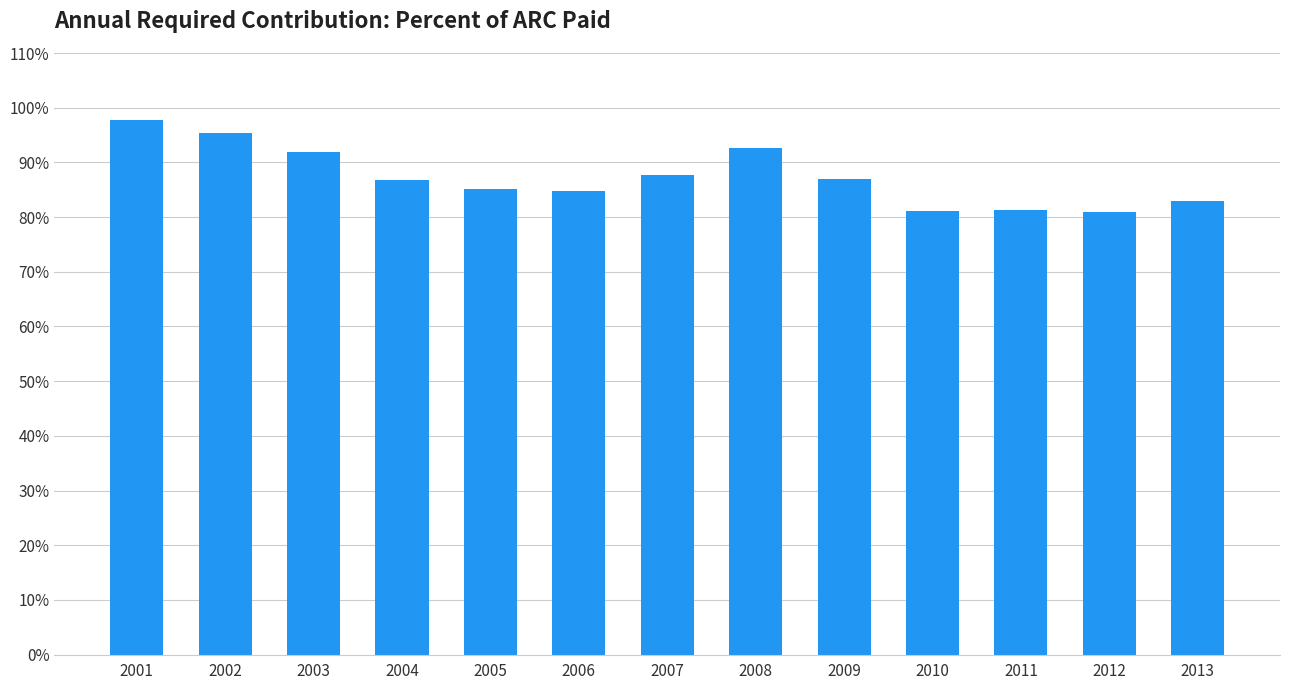

List the labels in order of value, largest first.

2001, 2002, 2008, 2003, 2007, 2009, 2004, 2005, 2006, 2013, 2011, 2010, 2012